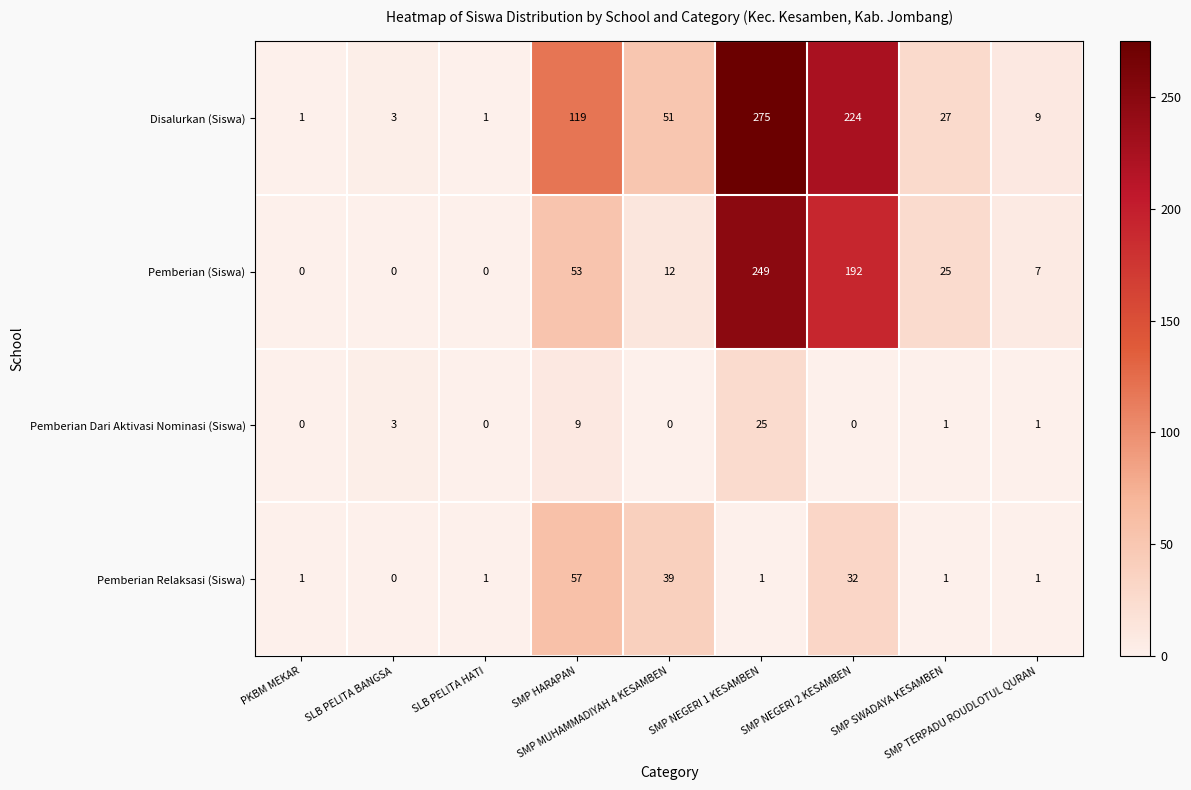

Which series has the largest total across all categories?

Disalurkan (Siswa)